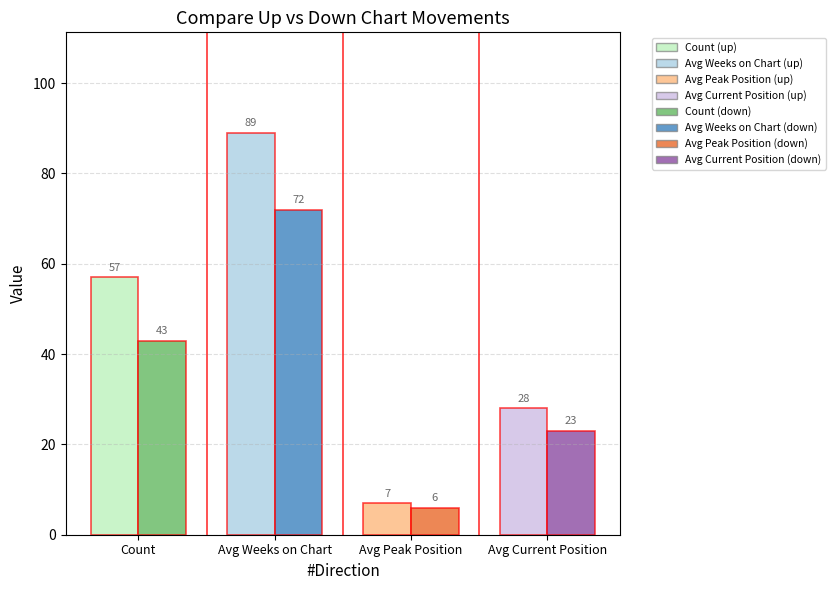

What is the total value across all series at Count?

100